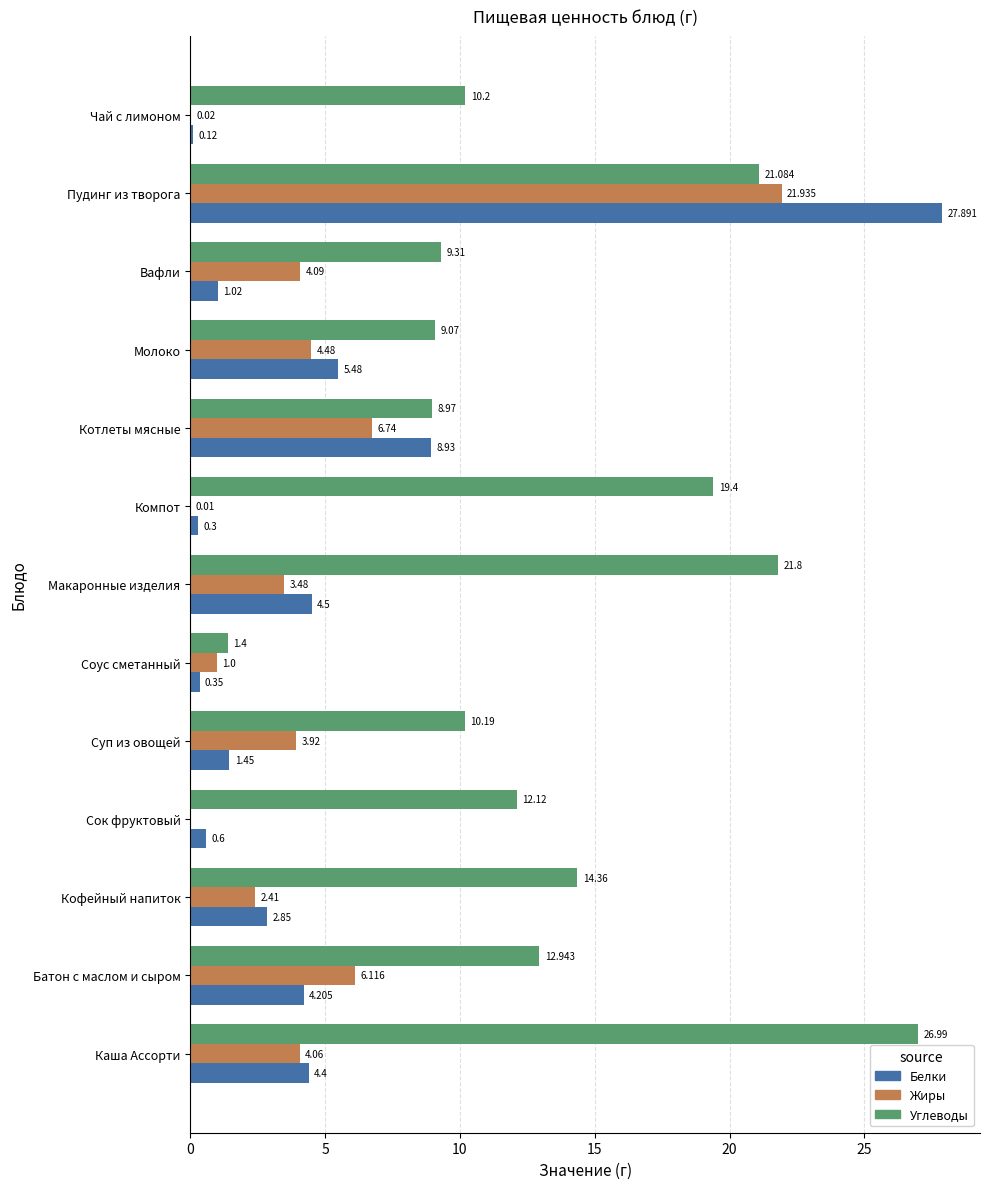

At which label does Углеводы reach its peak?

Каша Ассорти